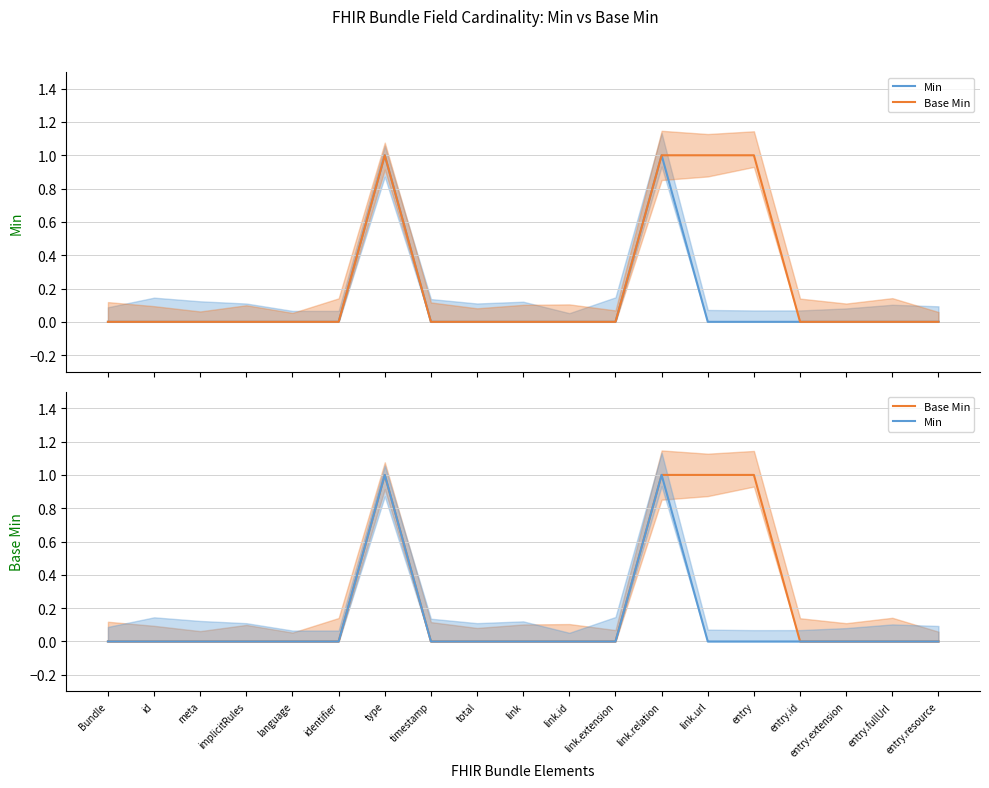

Which series changed the most between link and entry?

Base Min